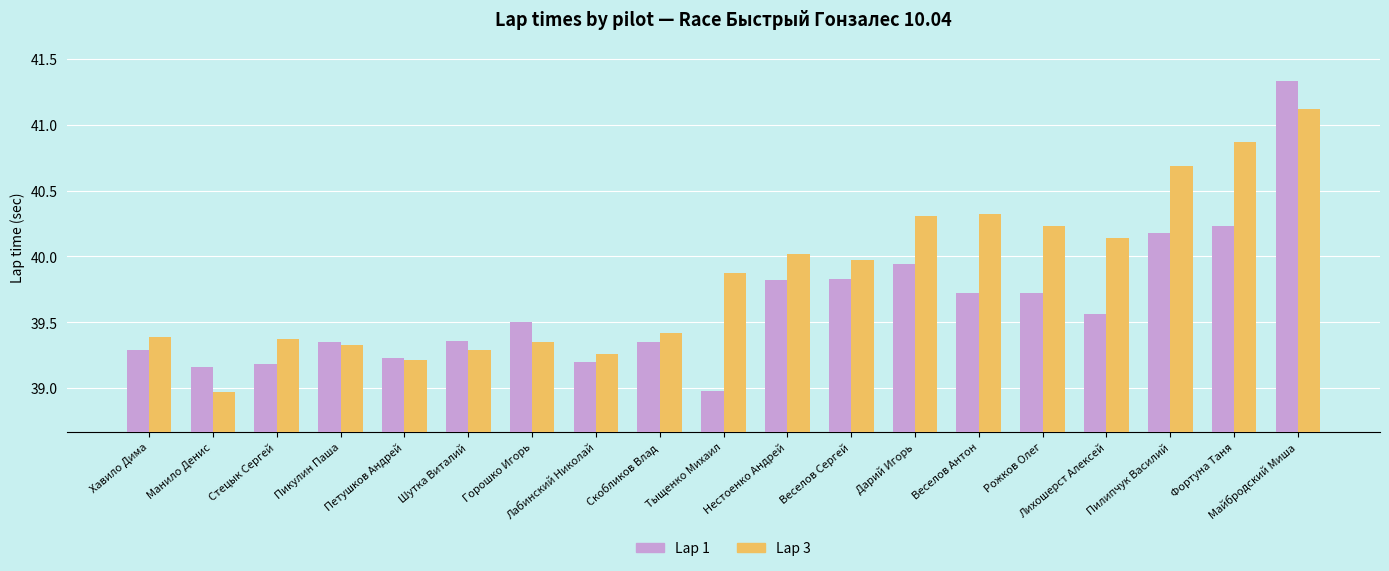

How many bars are there in each group?

2